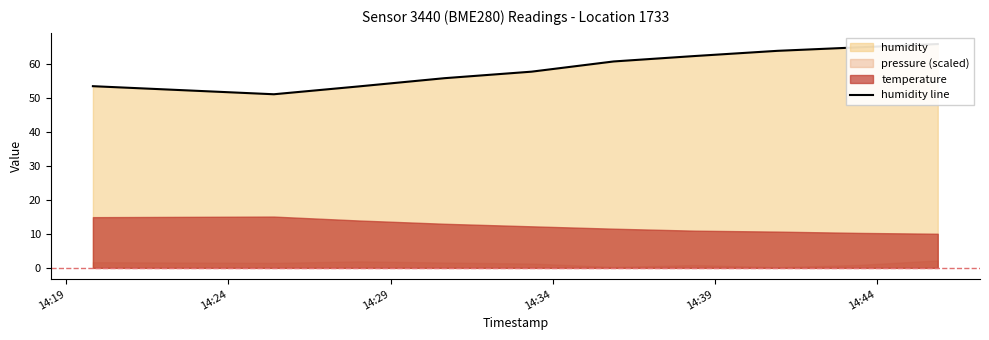

Is it true that the value at 14:29 is 74.5?

False